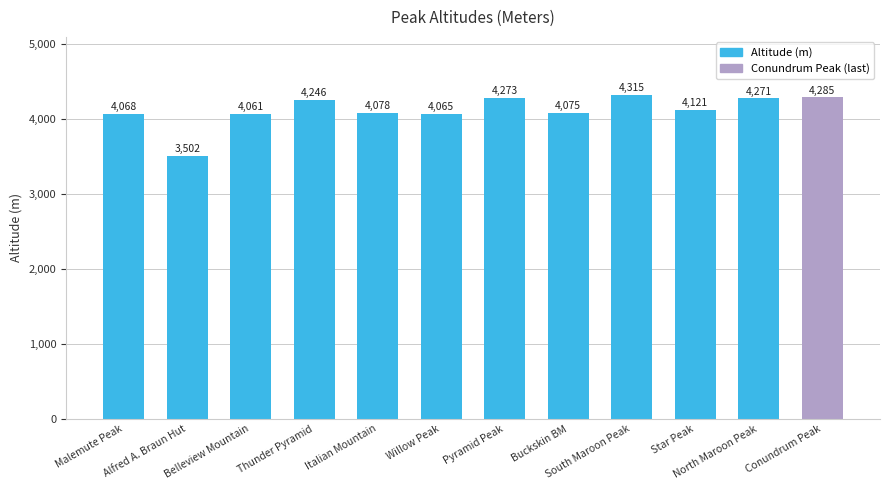

What is the change in value from Italian Mountain to North Maroon Peak?

+193